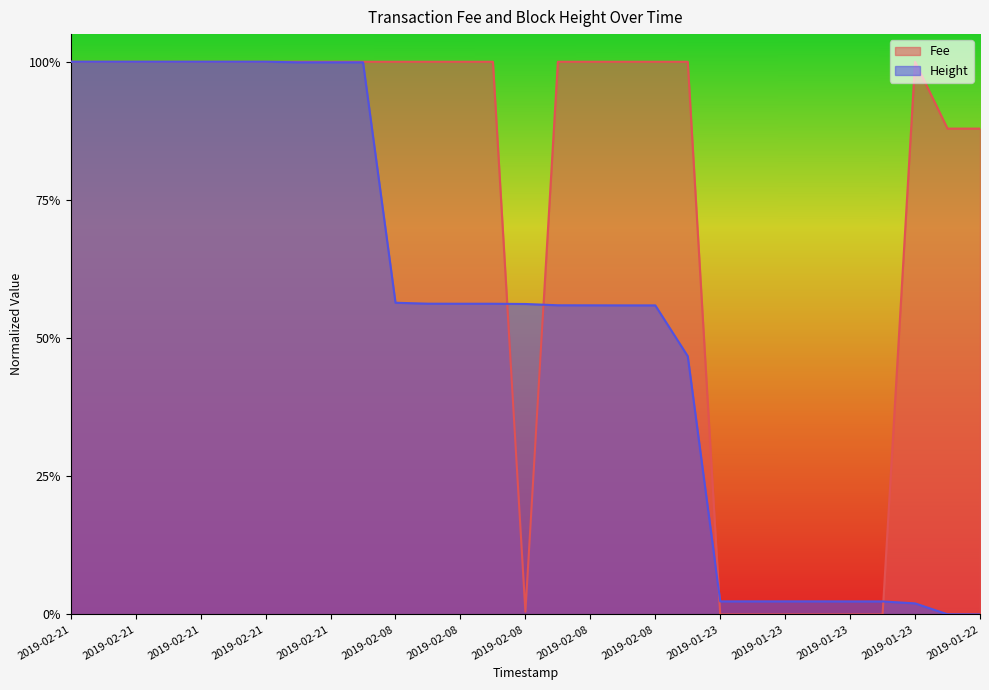

Reading right to left, extract all data points from this chart.

Fee: 0.9	0.9	1.0	0.0	0.0	0.0	0.0	0.0	0.0	1.0	1.0	1.0	1.0	1.0	0.0	1.0	1.0	1.0	1.0	1.0	1.0	1.0	1.0	1.0	1.0	1.0	1.0	1.0	1.0
Height: 0.0	0.0	0.0	0.0	0.0	0.0	0.0	0.0	0.0	0.5	0.6	0.6	0.6	0.6	0.6	0.6	0.6	0.6	0.6	1.0	1.0	1.0	1.0	1.0	1.0	1.0	1.0	1.0	1.0